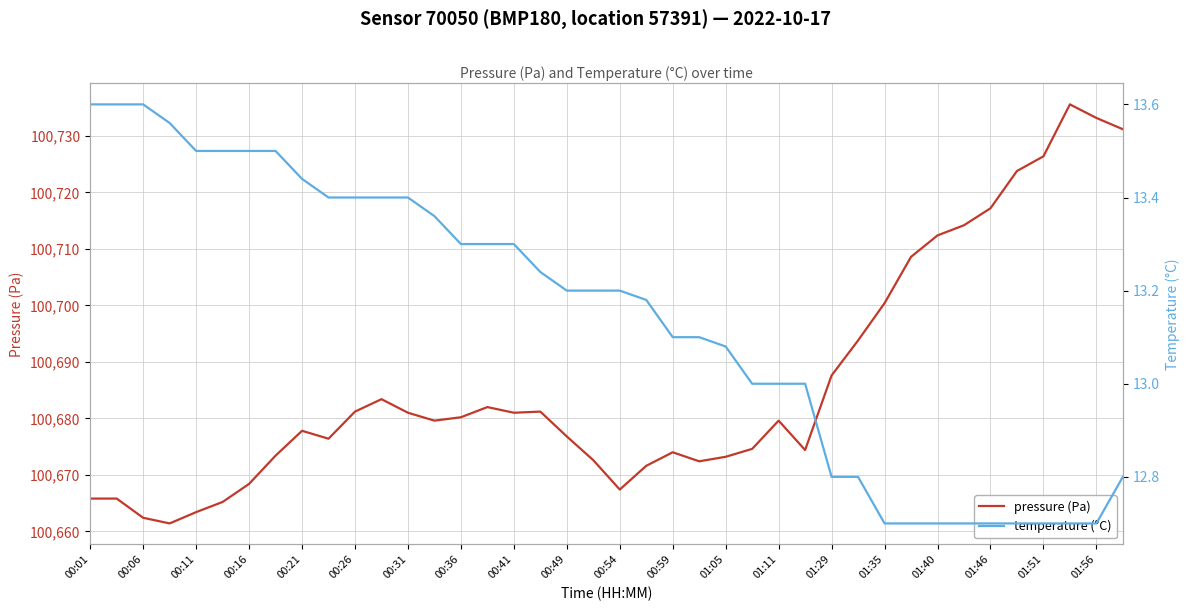

What is the highest value of the temperature (°C) series?

13.6